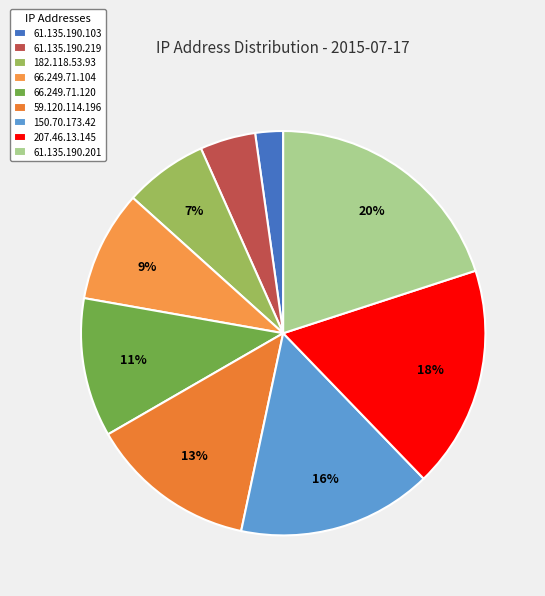

Does 66.249.71.120 represent more than half of the total?

No